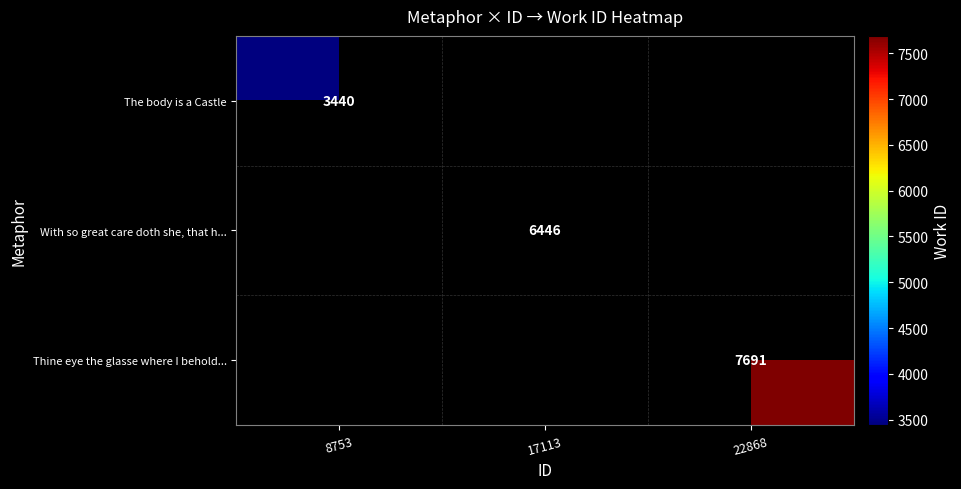

True or false: With so great care doth she, that h... has a value of 9827 at 17113.

False